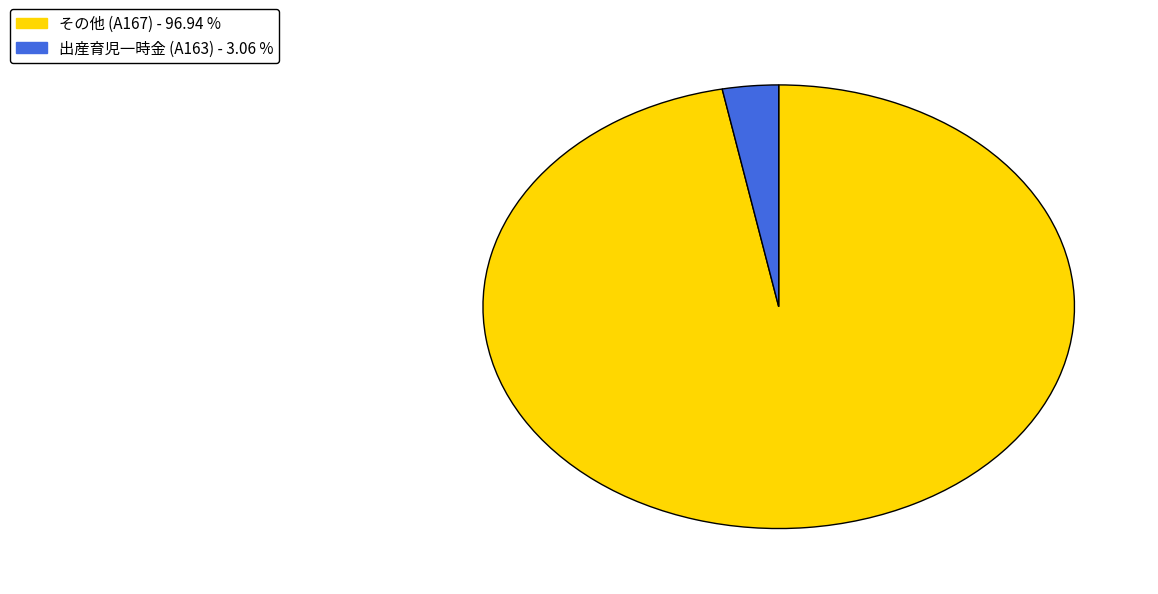

Is there any slice that represents more than half of the pie?

Yes